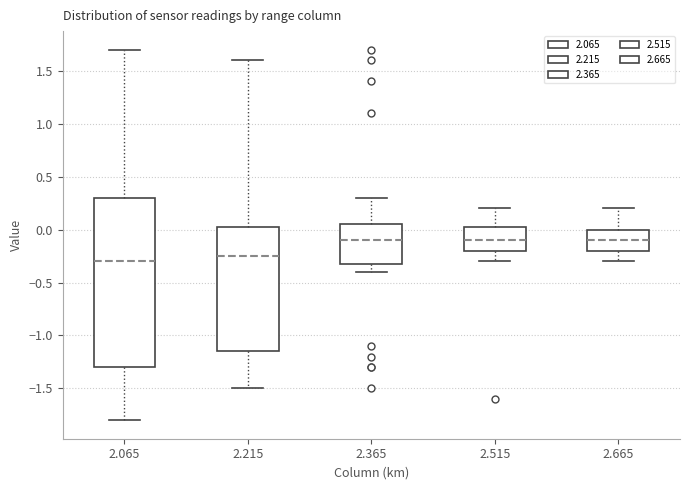

Where is the upper edge of the box at x = 2.365 on the y-axis? The values are not printed on the chart, so give them approximately, as read against the axis.

0.05